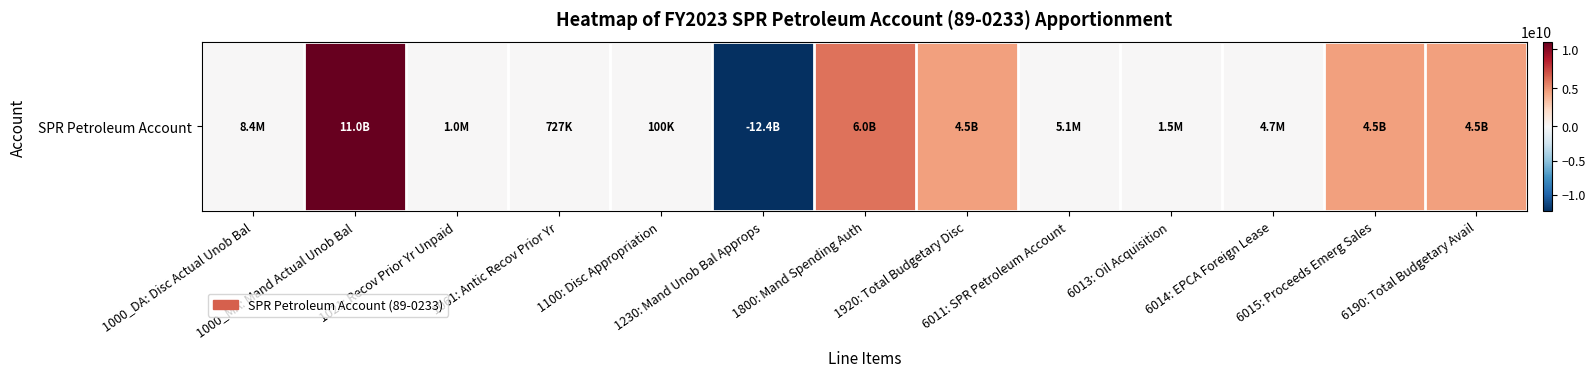

What is the maximum value shown in the chart?

10968752095